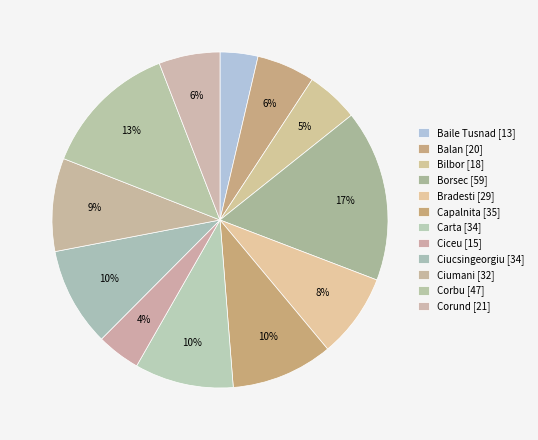

Count the number of slices in the pie.

12